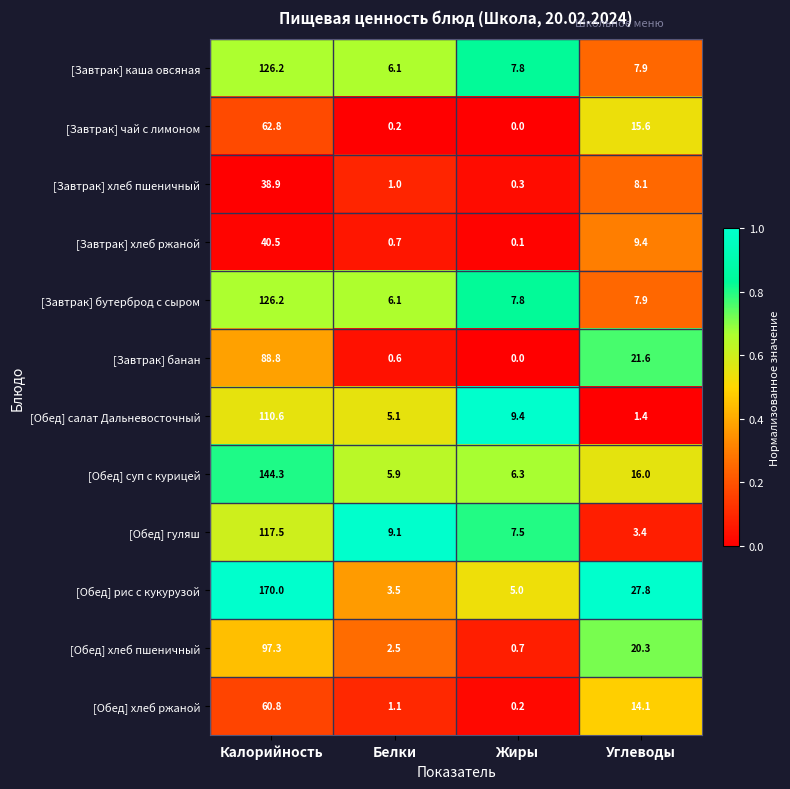

Is it true that [Завтрак] бутерброд с сыром equals 6.1 at Белки?

True